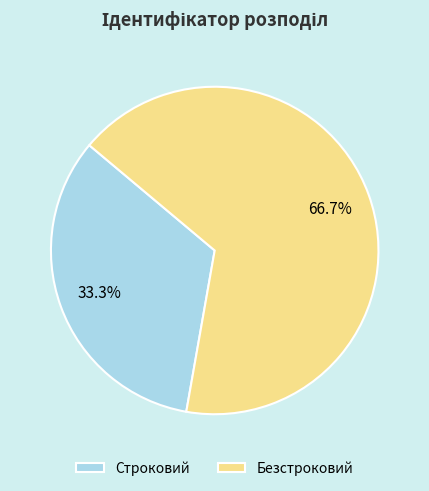

Which has a higher value, Строковий or Безстроковий?

Безстроковий